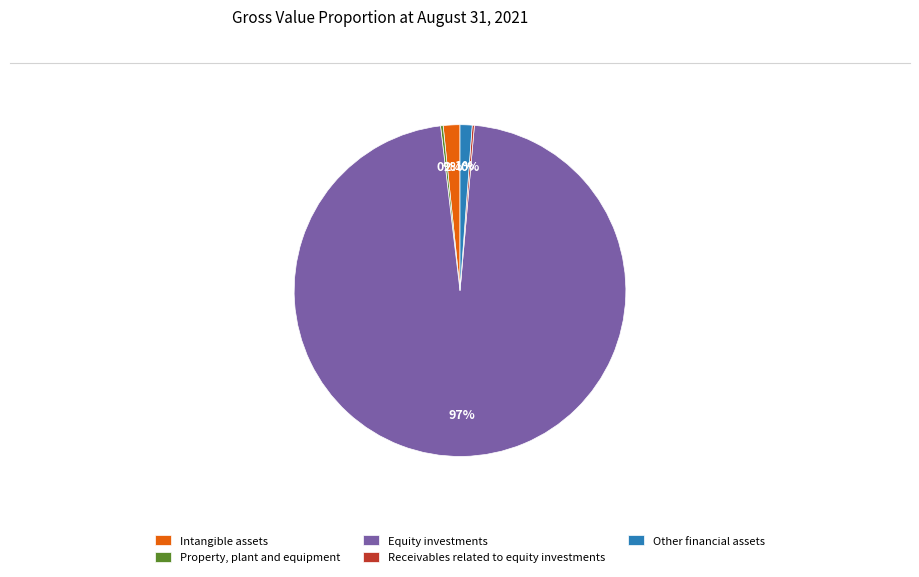

What is the majority slice?

Equity investments